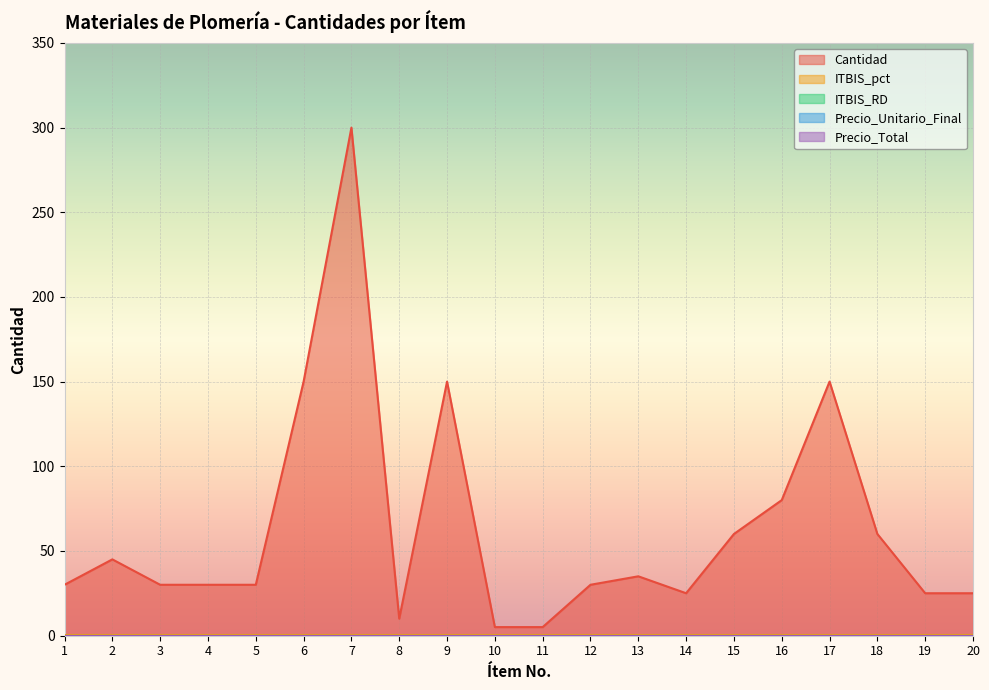

Reading right to left, what are all the values shown in this chart?

Cantidad: 25.0	25.0	60.0	150.0	80.0	60.0	25.0	35.0	30.0	5.0	5.0	150.0	10.0	300.0	150.0	30.0	30.0	30.0	45.0	30.0
ITBIS_pct: 0.2	0.2	0.2	0.2	0.2	0.2	0.2	0.2	0.2	0.2	0.2	0.2	0.2	0.2	0.2	0.2	0.2	0.2	0.2	0.2
ITBIS_RD: 0.0	0.0	0.0	0.0	0.0	0.0	0.0	0.0	0.0	0.0	0.0	0.0	0.0	0.0	0.0	0.0	0.0	0.0	0.0	0.0
Precio_Unitario_Final: 0.0	0.0	0.0	0.0	0.0	0.0	0.0	0.0	0.0	0.0	0.0	0.0	0.0	0.0	0.0	0.0	0.0	0.0	0.0	0.0
Precio_Total: 0.0	0.0	0.0	0.0	0.0	0.0	0.0	0.0	0.0	0.0	0.0	0.0	0.0	0.0	0.0	0.0	0.0	0.0	0.0	0.0